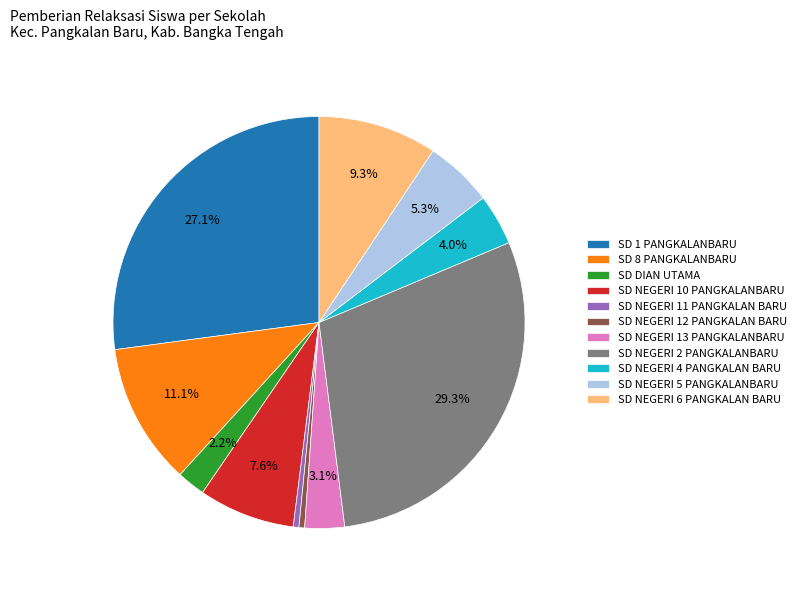

To the nearest percent, what is the average slice percentage?

9%